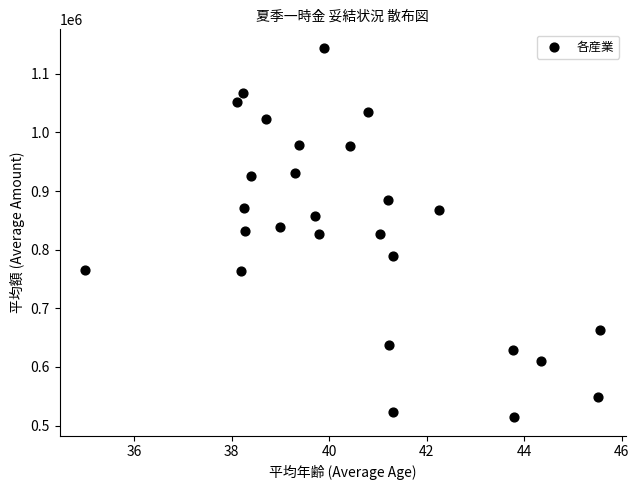

What is the range of Y values (max minus min)?

630267